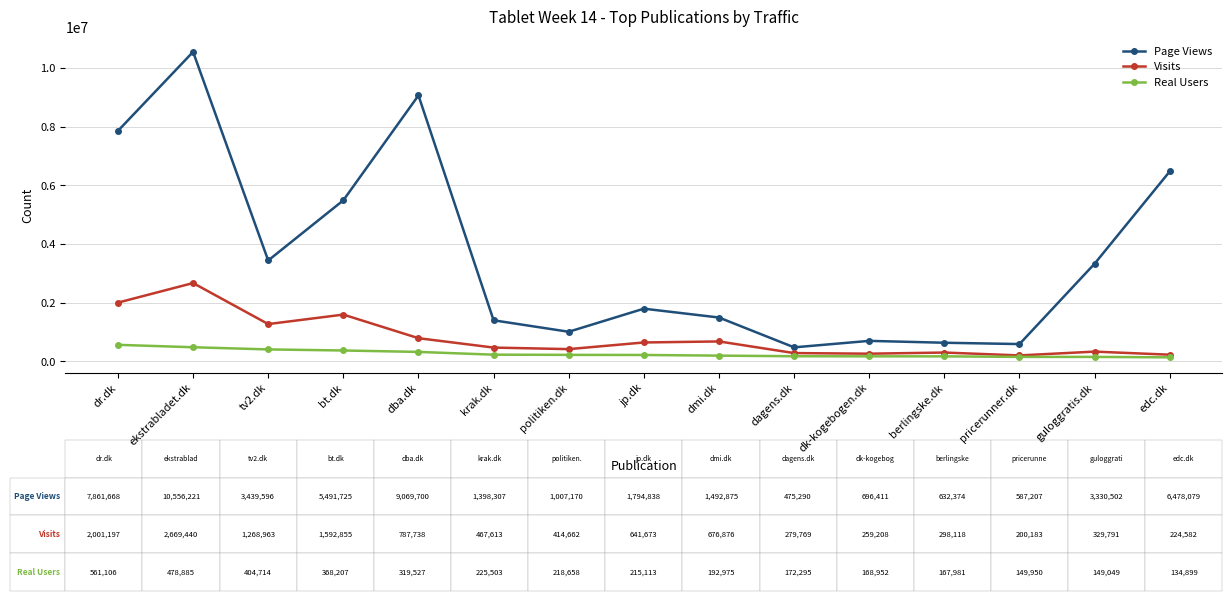

Which series has the largest range (max minus min)?

Page Views